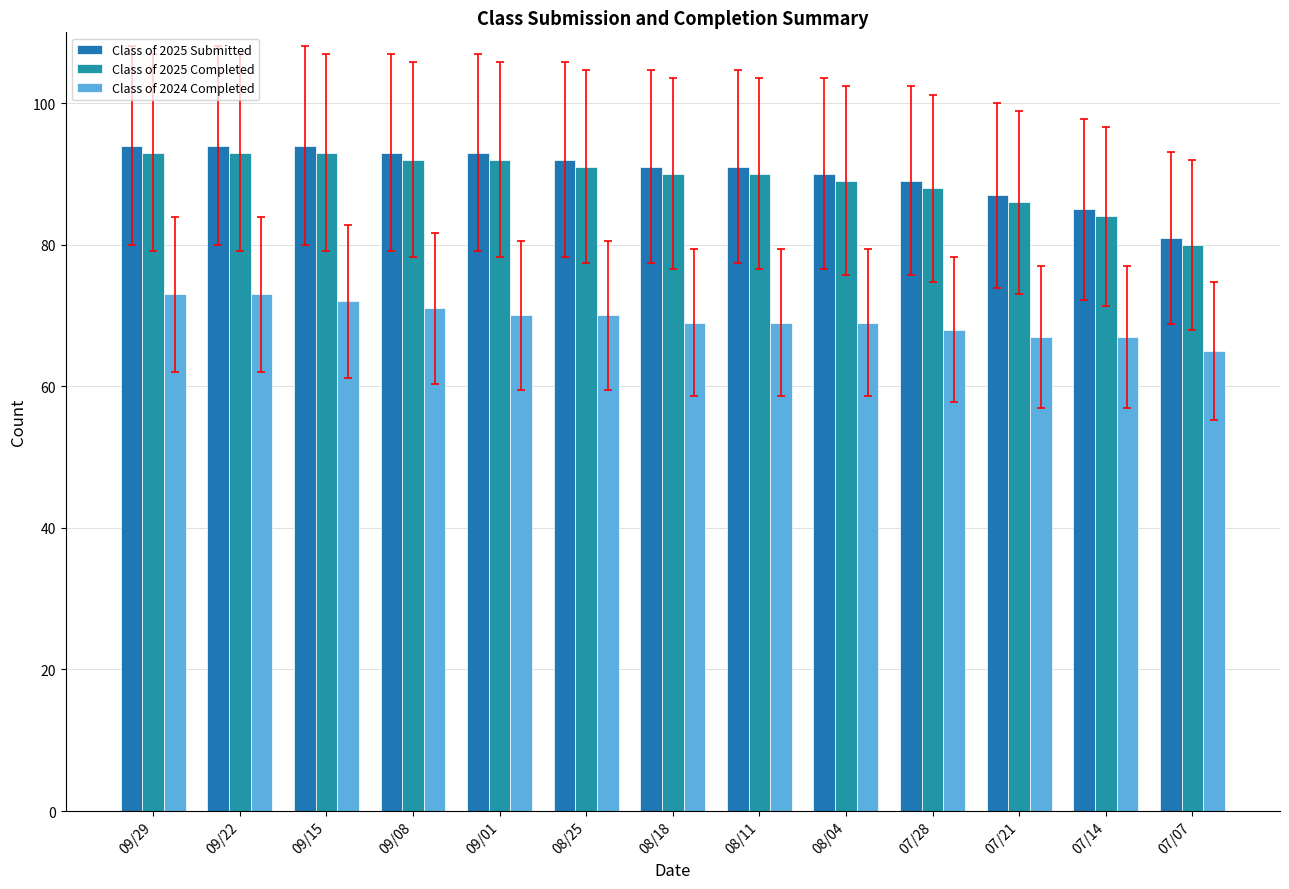

The Class of 2025 Submitted series shows 46 at 07/14. True or false?

False